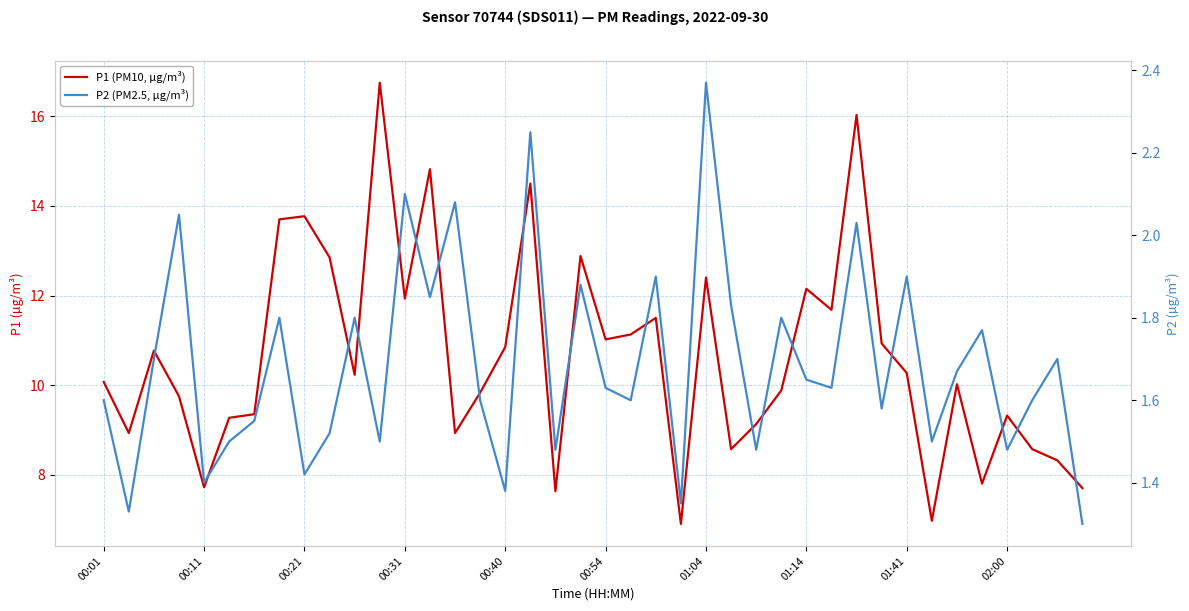

Is this an area chart (filled region under the line)?

No